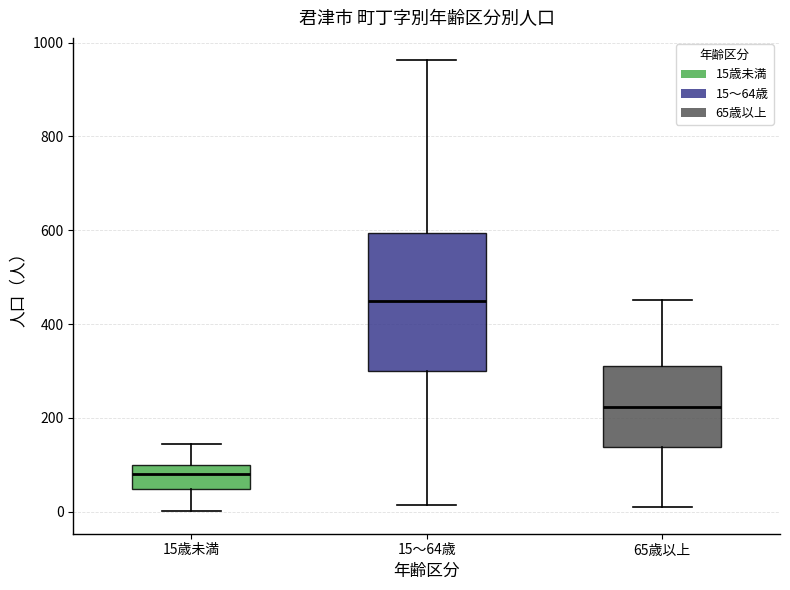

Which box's median line is the highest?

15～64歳